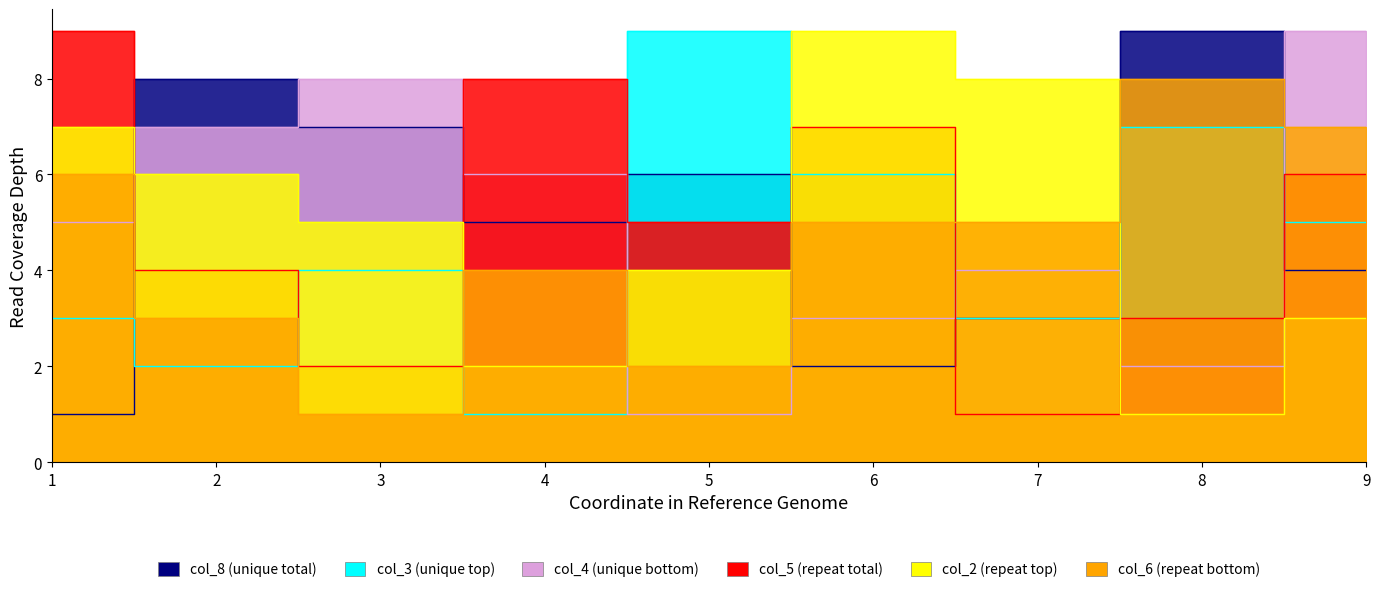

True or false: col_6 and col_3 cross at least once.

True